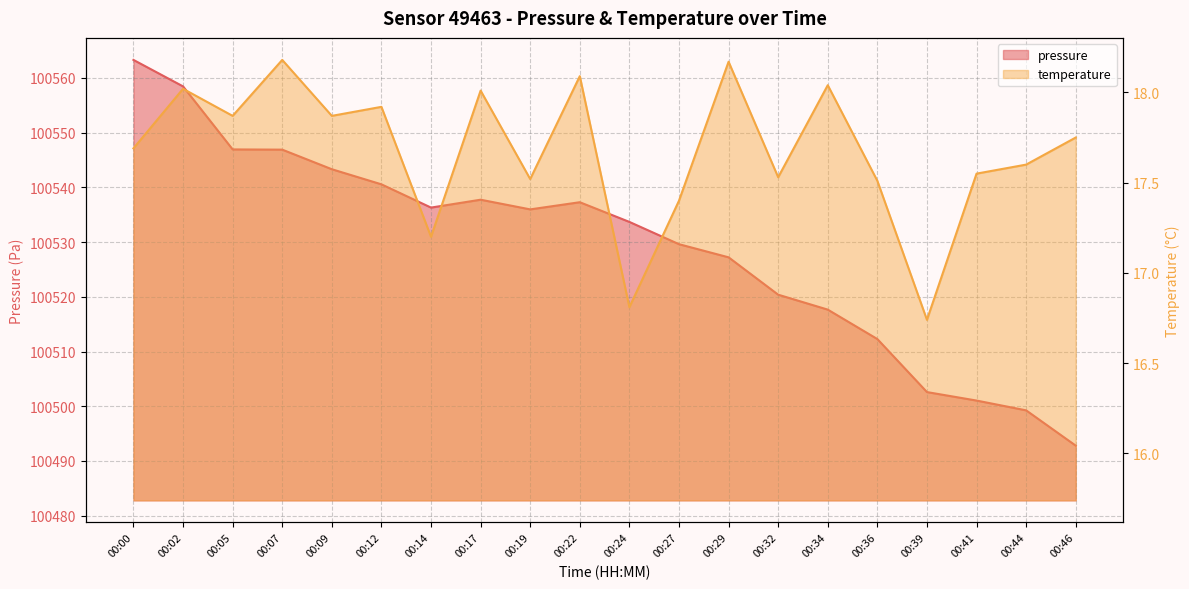

What is the value of the temperature point at the 19th from the left?

17.6